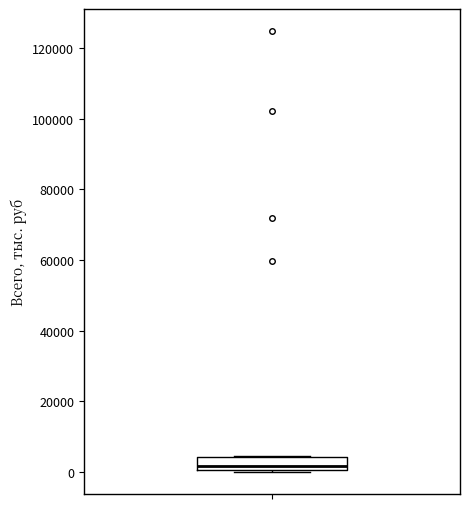

Transcribe this box plot: give where the median line is, the range the box spans, and where the two whiskers end, as read against the y-axis. The values are not printed on the chart, so give them approximately, as read against the axis.

median 2000, box 0 to 4000, whiskers 0 to 4000